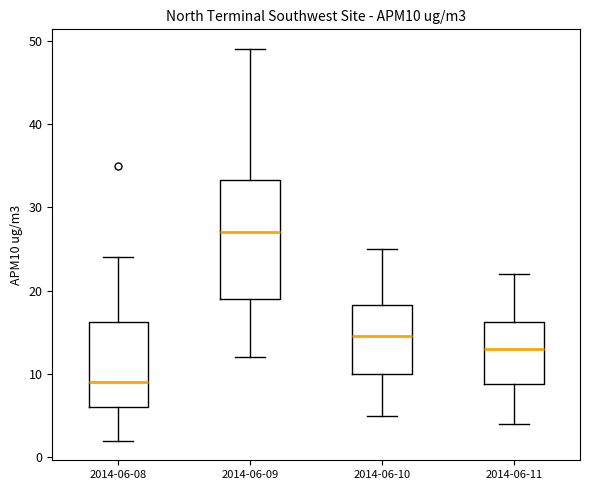

Comparing the boxes themselves (not the whiskers), which one is the tallest?

2014-06-09